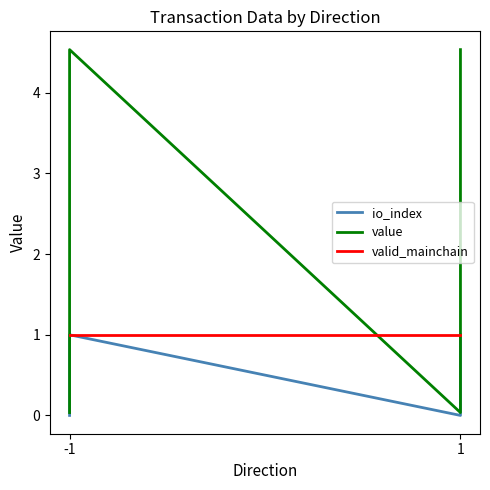

What is the sum of the valid_mainchain values at 1 and -1?

2.0